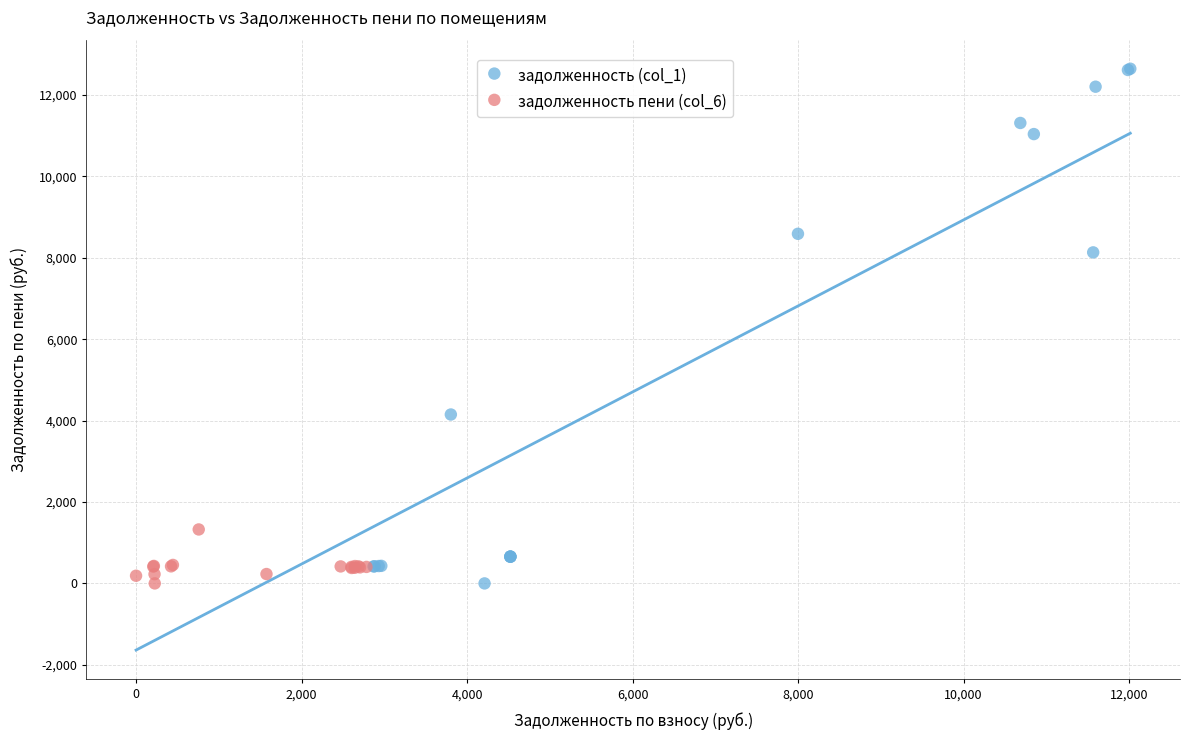

Which series reaches the maximum Y coordinate?

задолженность (col_1)